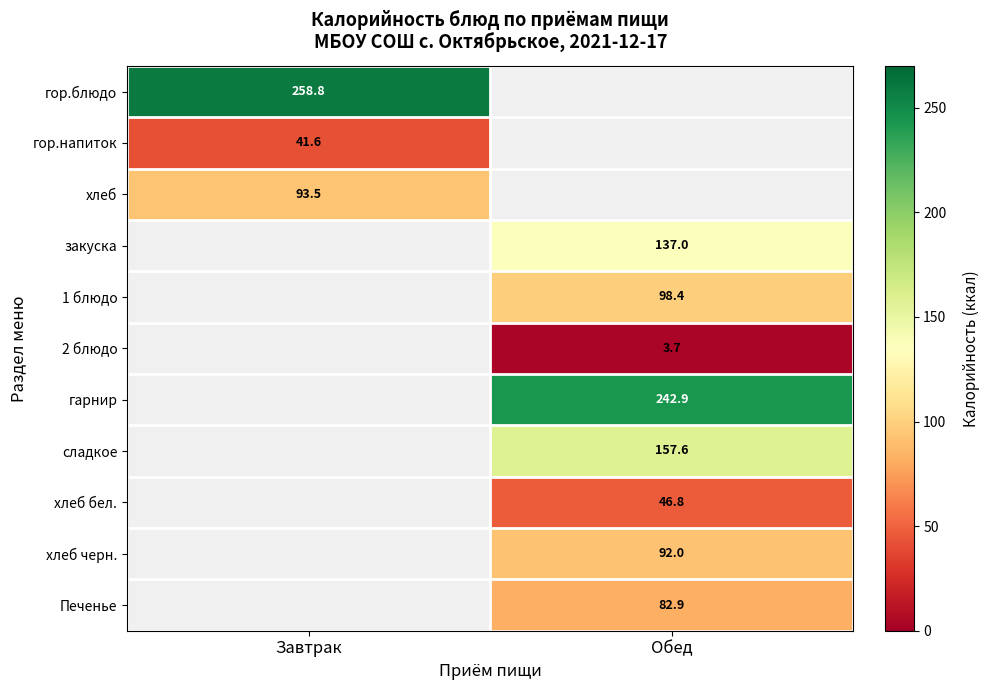

Is the value of хлеб at Завтрак greater than the value of хлеб бел. at Обед?

Yes